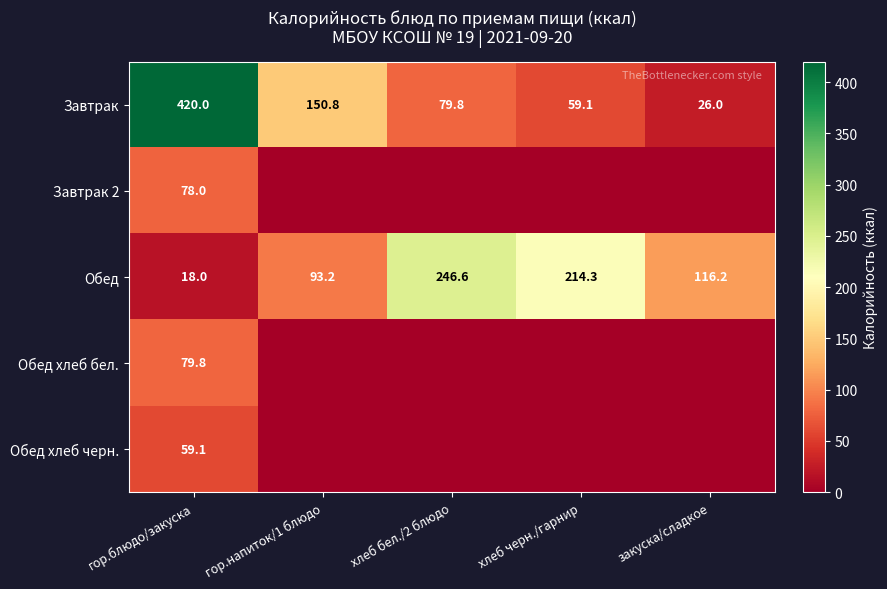

Rank the categories by Завтрак value from lowest to highest.

закуска/сладкое, хлеб черн./гарнир, хлеб бел./2 блюдо, гор.напиток/1 блюдо, гор.блюдо/закуска